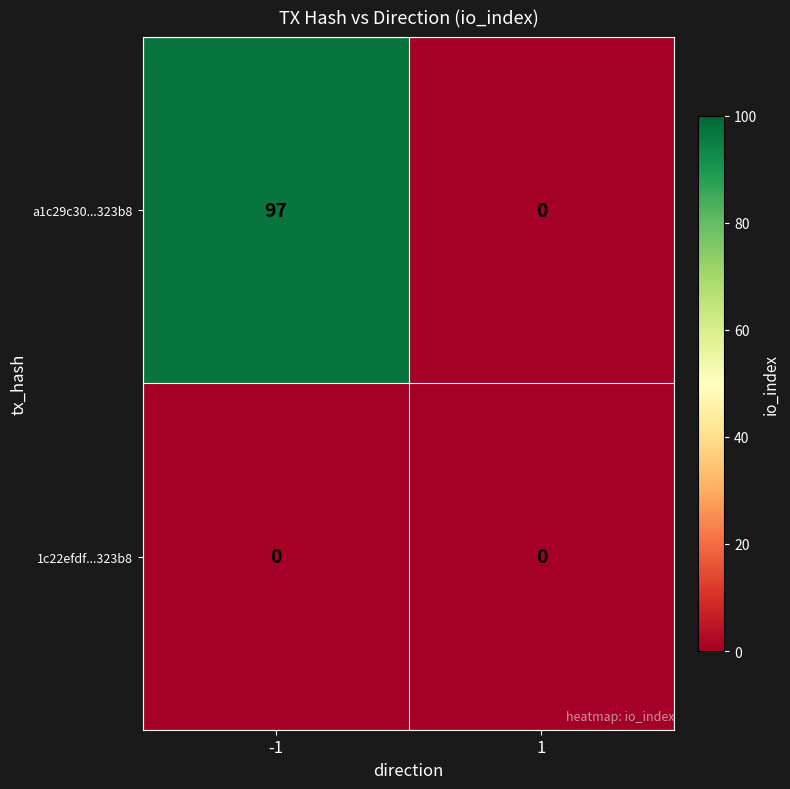

What is the maximum value for a1c29c30...323b8?

97